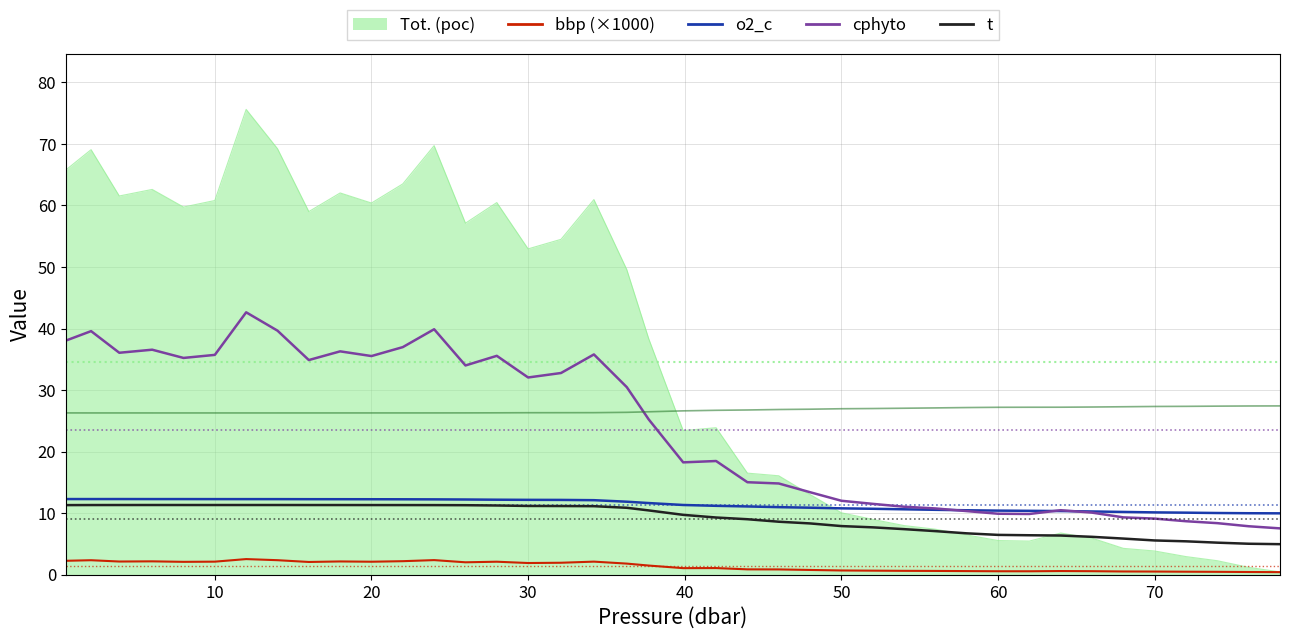

What is the maximum value shown in the chart?

75.6